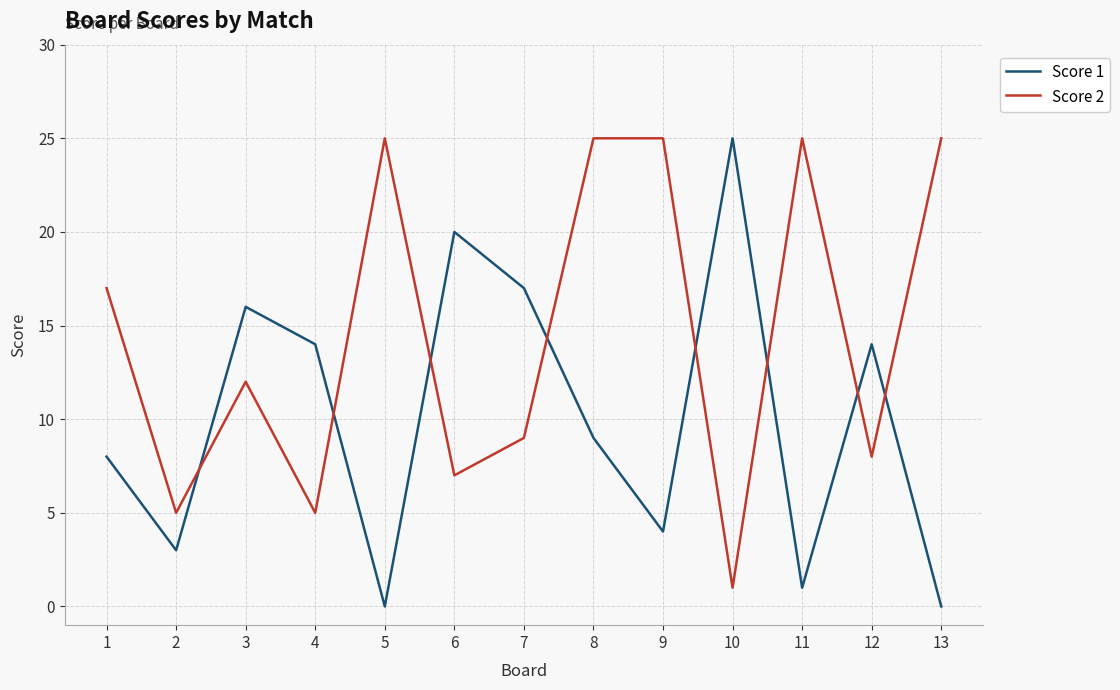

Count the number of data series in this chart.

2